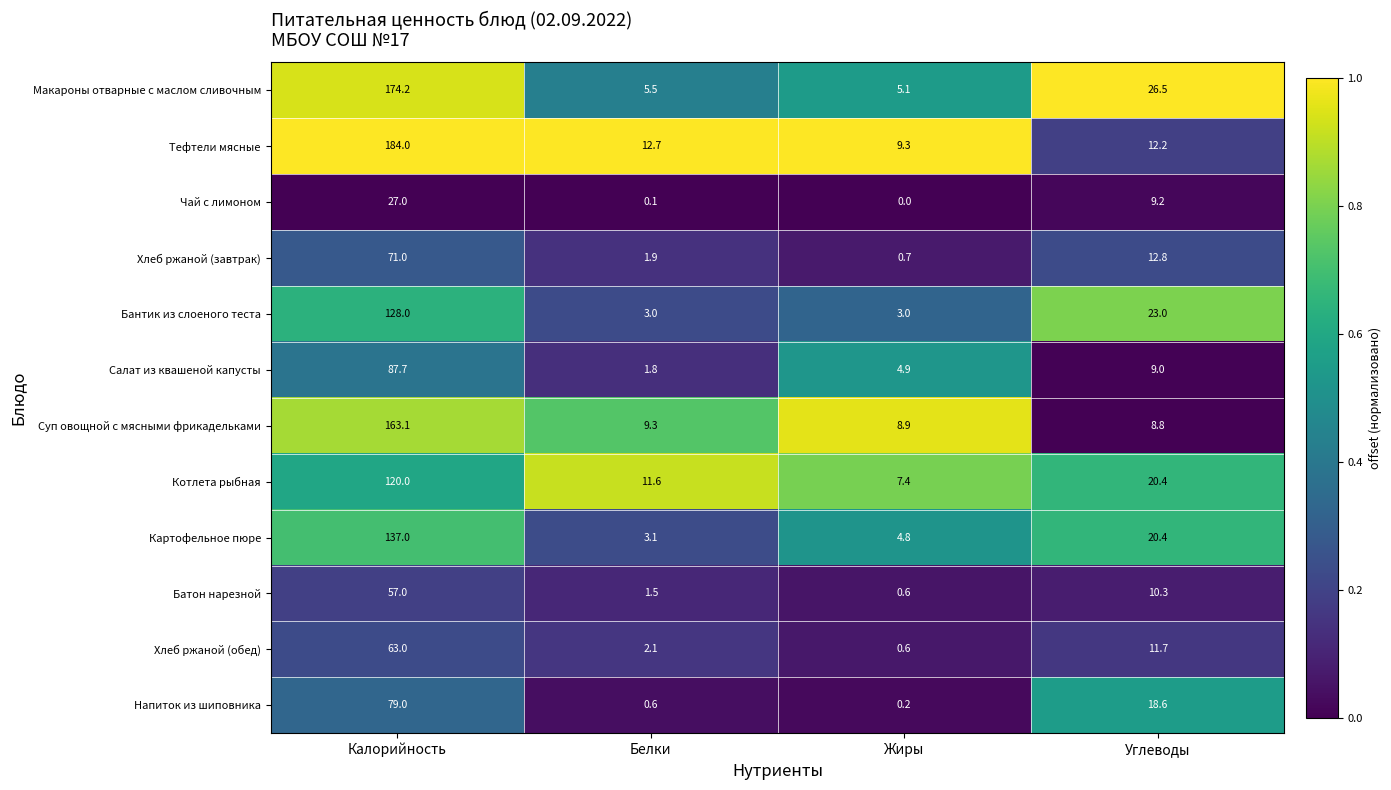

At which label is Хлеб ржаной (завтрак) closest to 35?

Углеводы